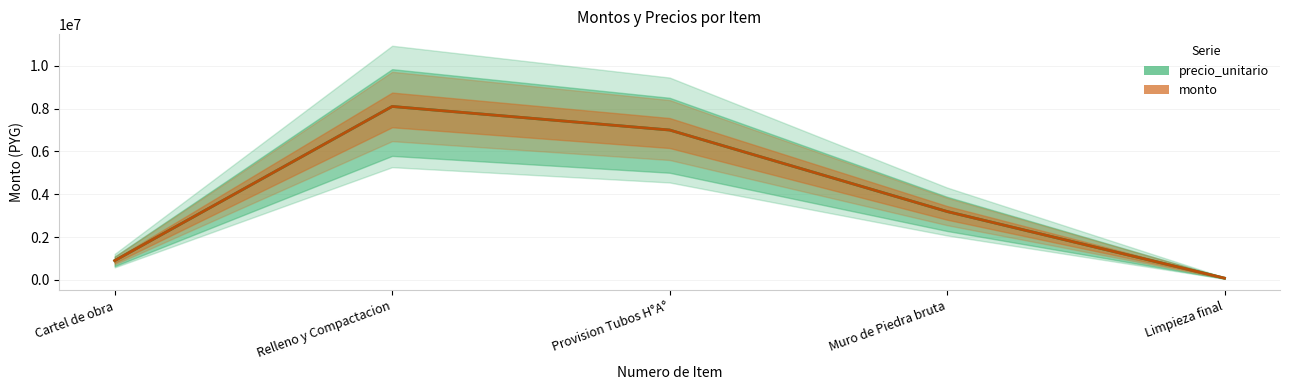

What is the value of the precio_unitario point at the 2nd from the left?

8100000